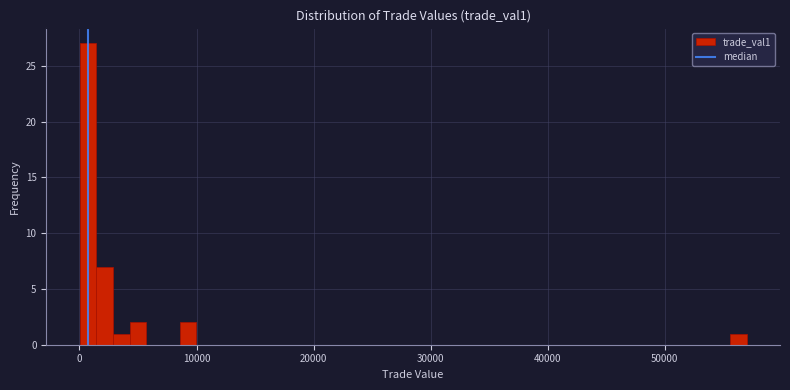

Around what value on the x-axis is the tallest bar? Give the approximate position of its centre, as read against the axis.

1000